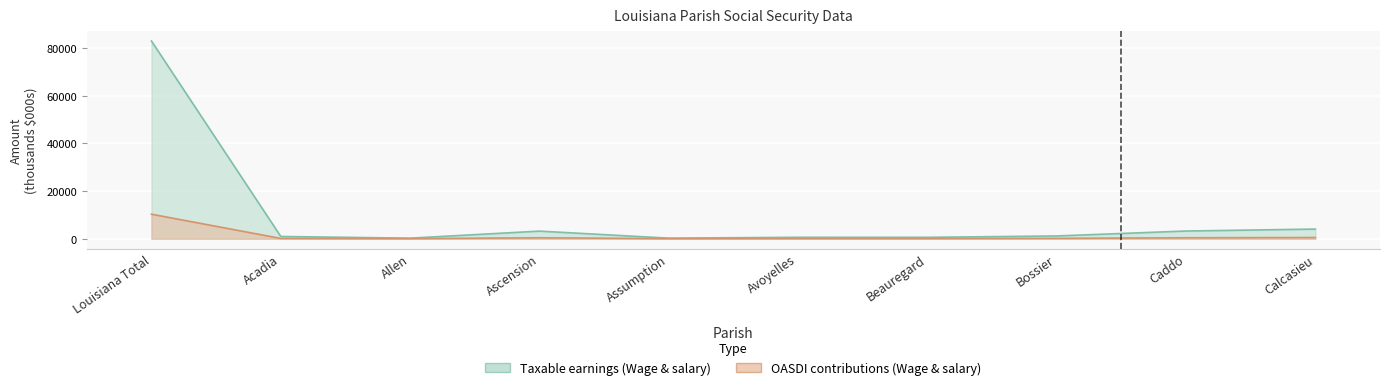

The value of Taxable earnings (Wage and salary) at Bossier is 1161.6. True or false?

True